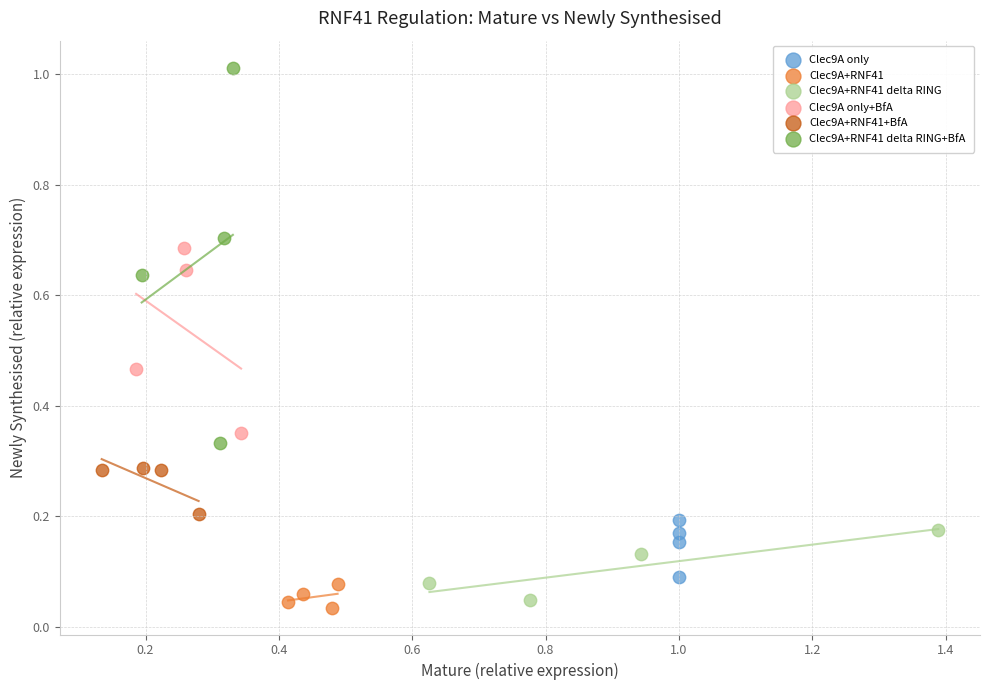

Which series contains the lowest Y value?

Clec9A+RNF41